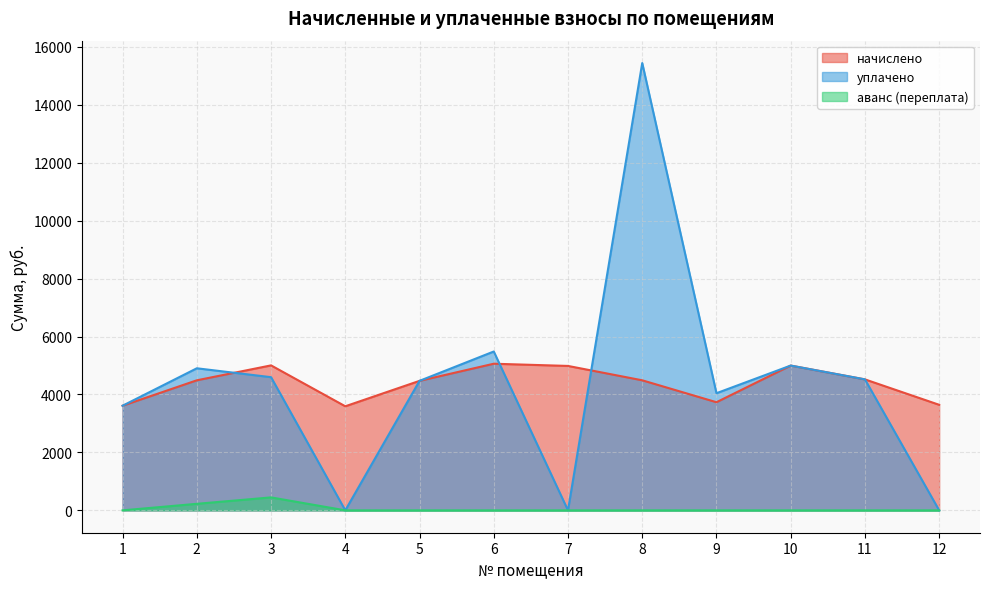

What are all the series names shown in the legend?

начислено, уплачено, аванс (переплата)